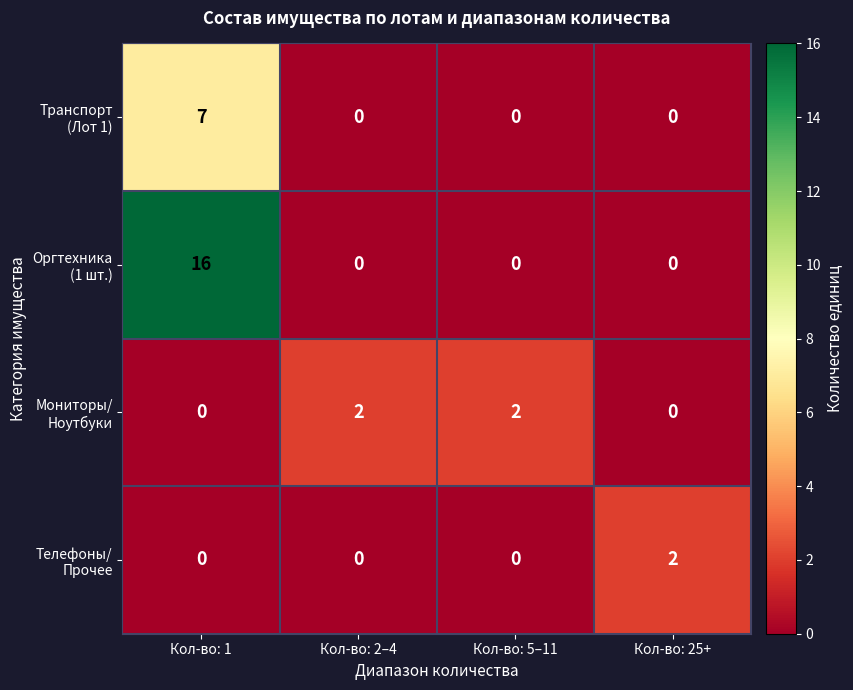

Which category has the highest value across all series?

Кол-во: 1